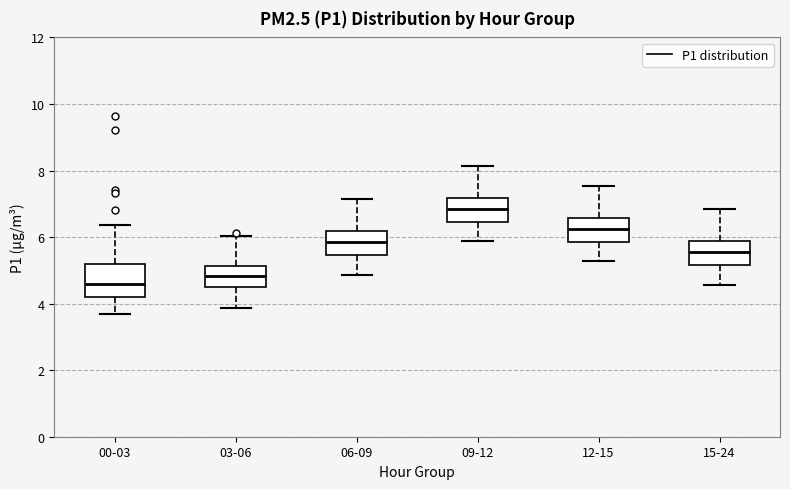

Which box's median line is the highest?

09-12